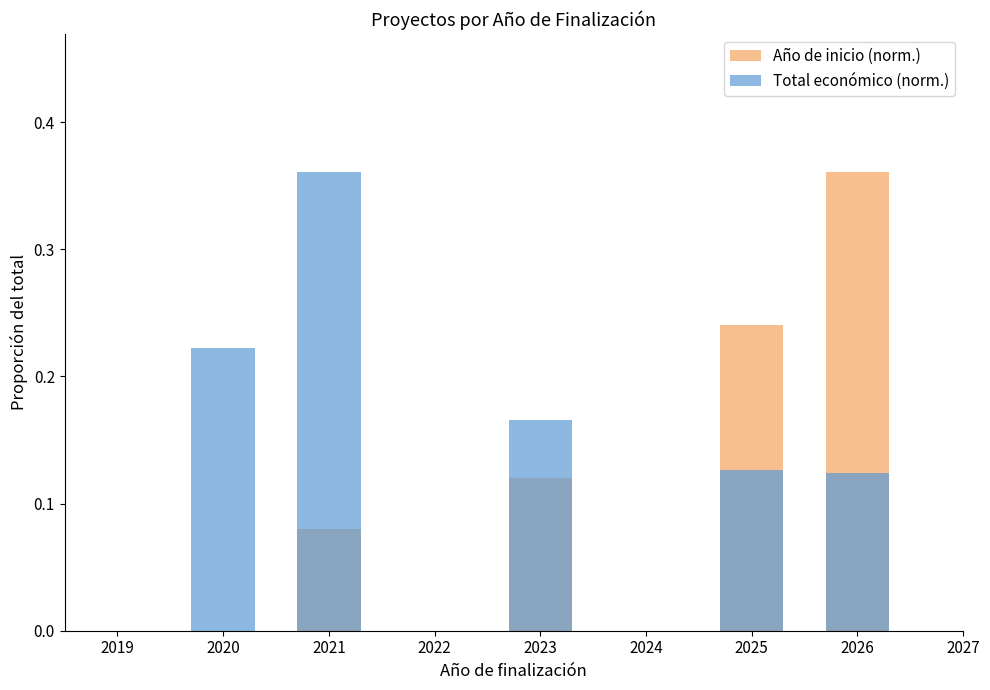

What is the highest value of the Total económico (norm.) series?

0.4